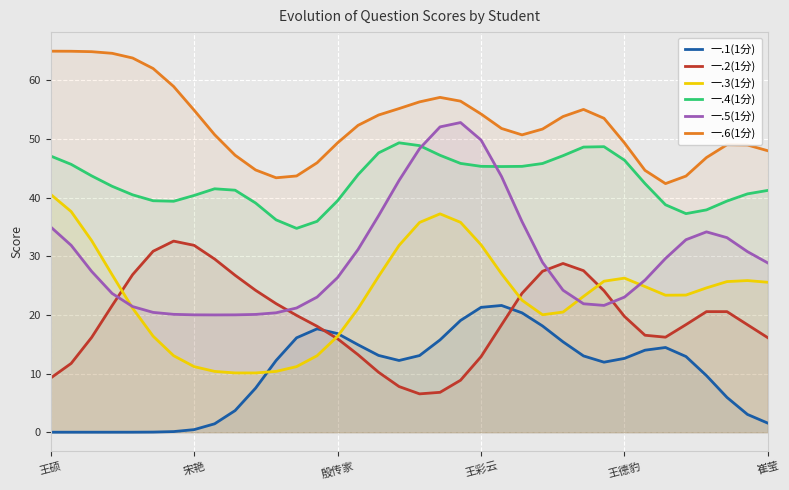

What is the highest value of the 一.4(1分) series?

49.4